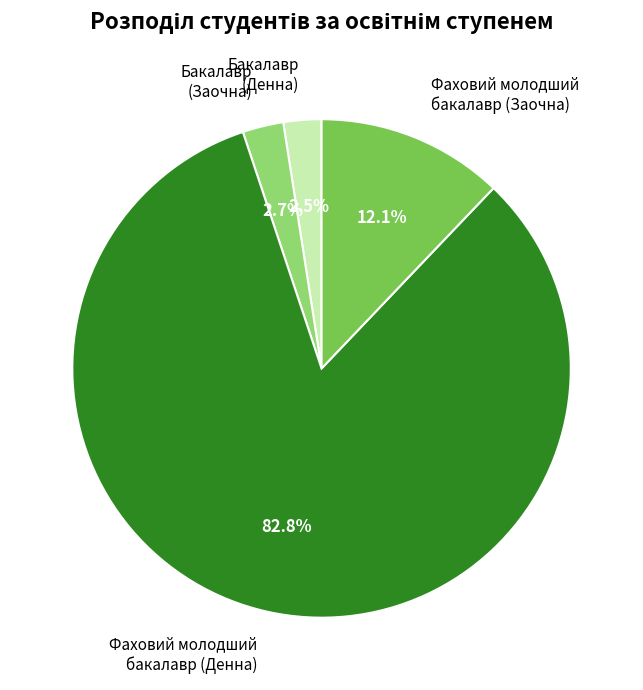

Which slice is the largest?

Фаховий молодший бакалавр (Денна)